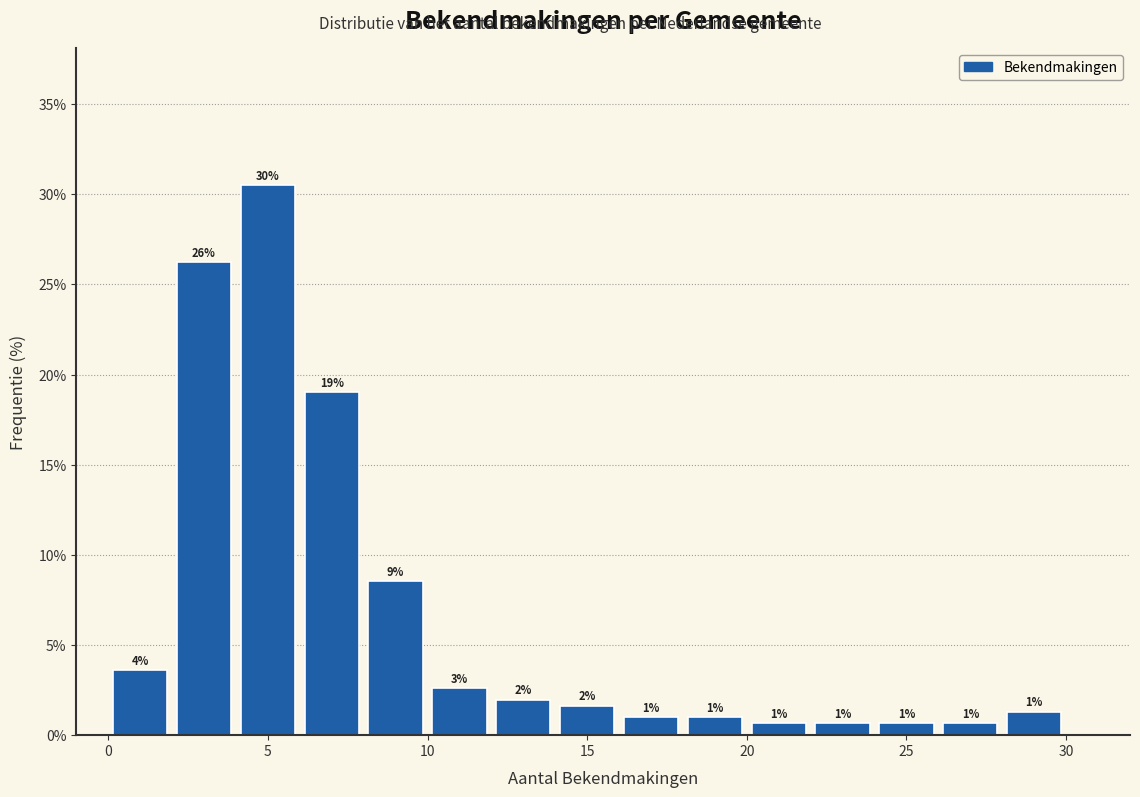

Over which range of the x-axis is the bar tallest?

4 to 6